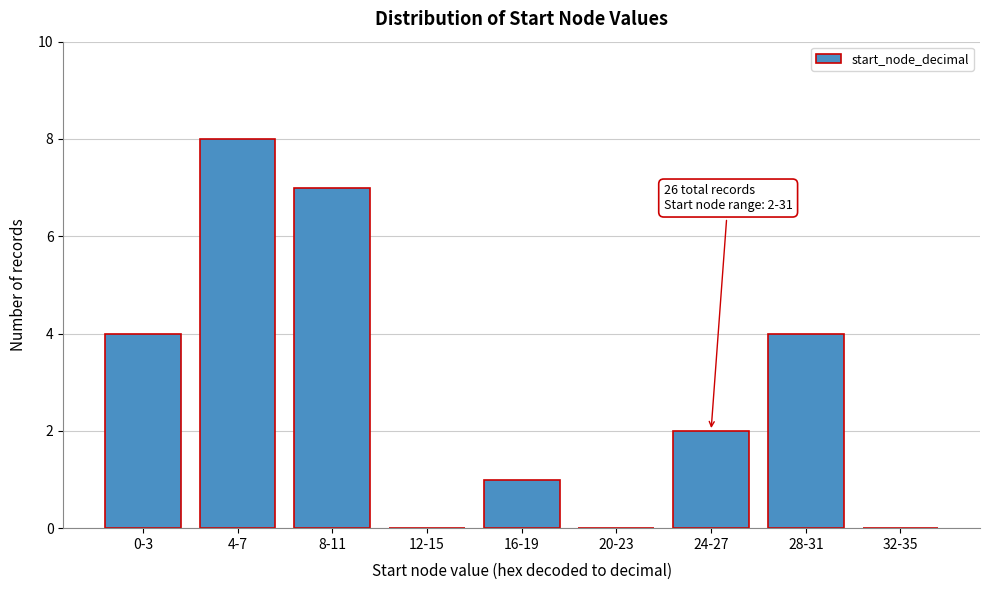

Reading left to right, transcribe all the data shown in this chart.

0-3=4	4-7=8	8-11=7	12-15=0	16-19=1	20-23=0	24-27=2	28-31=4	32-35=0